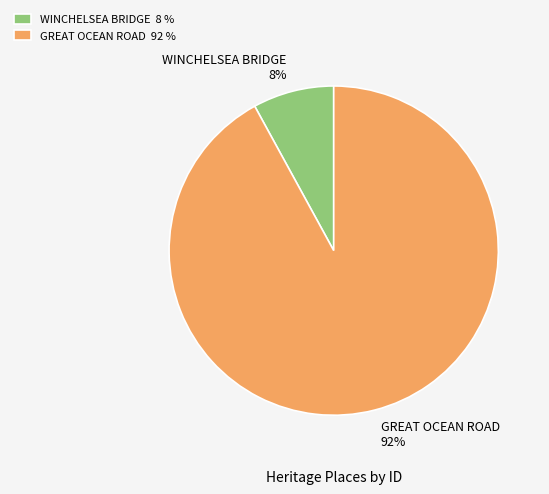

Rank the categories by value from highest to lowest.

GREAT OCEAN ROAD, WINCHELSEA BRIDGE